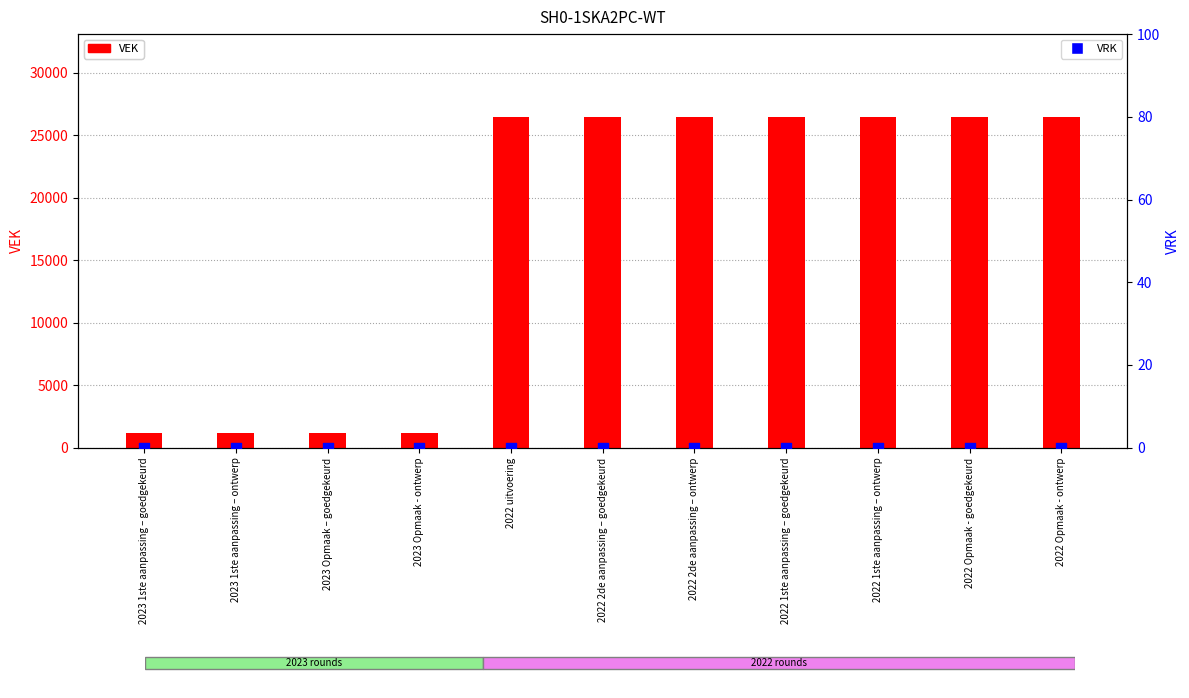

Which series has the widest spread of Y values?

VEK